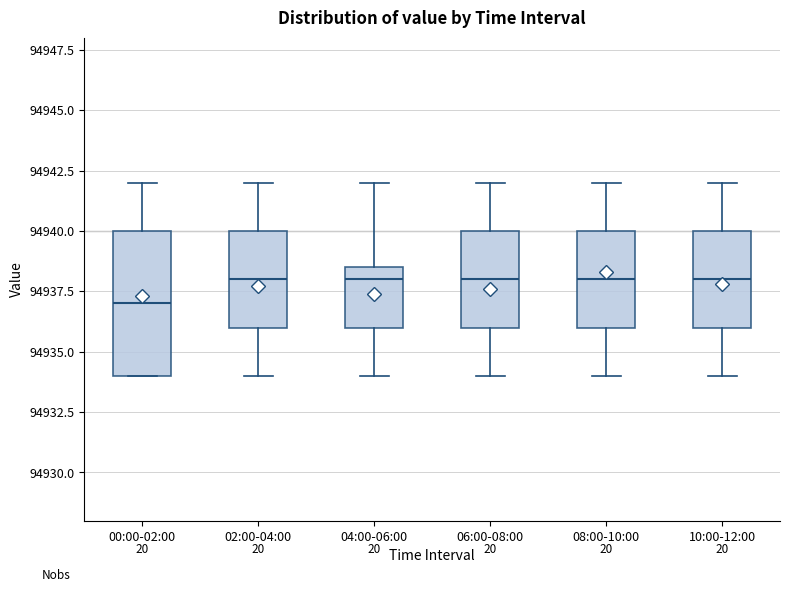

Reading left to right, transcribe this box plot: for each box, give where its median line is, the range the box spans, and where its two whiskers end, as read against the y-axis. The values are not printed on the chart, so give them approximately, as read against the axis.

00:00-02:00: median 94937.0, box 94934.0 to 94940.0, whiskers 94934.0 to 94942.0
02:00-04:00: median 94938.0, box 94936.0 to 94940.0, whiskers 94934.0 to 94942.0
04:00-06:00: median 94938.0, box 94936.0 to 94938.5, whiskers 94934.0 to 94942.0
06:00-08:00: median 94938.0, box 94936.0 to 94940.0, whiskers 94934.0 to 94942.0
08:00-10:00: median 94938.0, box 94936.0 to 94940.0, whiskers 94934.0 to 94942.0
10:00-12:00: median 94938.0, box 94936.0 to 94940.0, whiskers 94934.0 to 94942.0